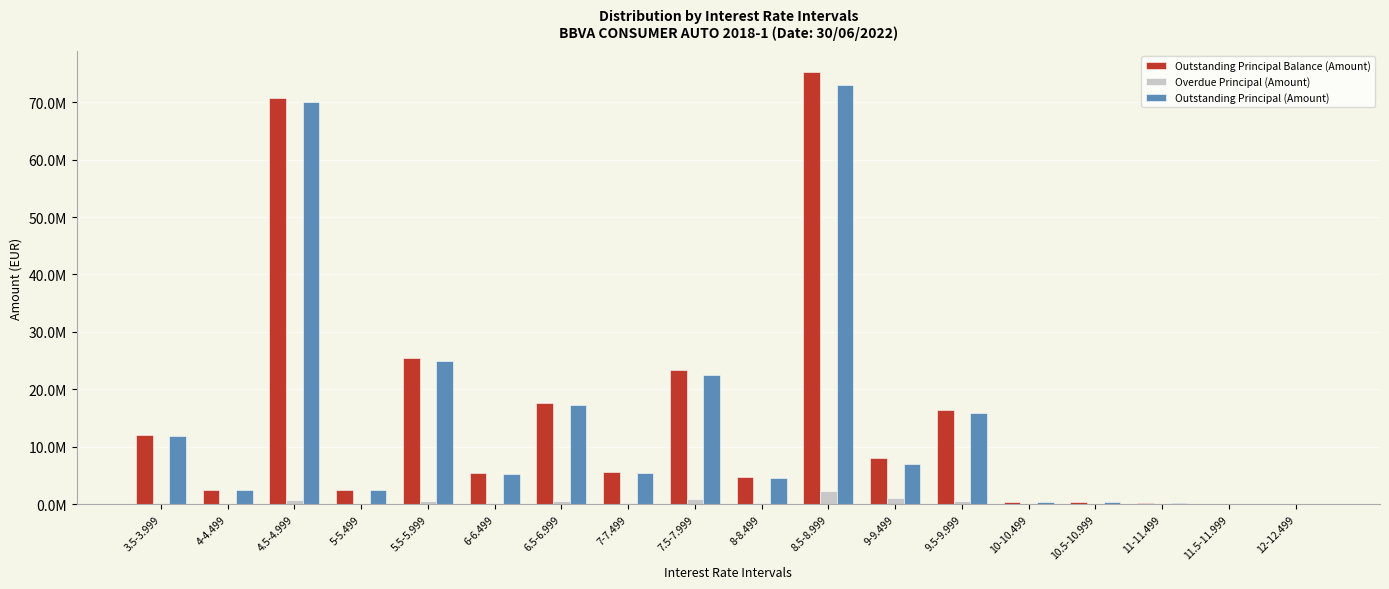

At 12-12.499, list the series in order from largest to smallest.

Outstanding Principal Balance (Amount), Outstanding Principal (Amount), Overdue Principal (Amount)